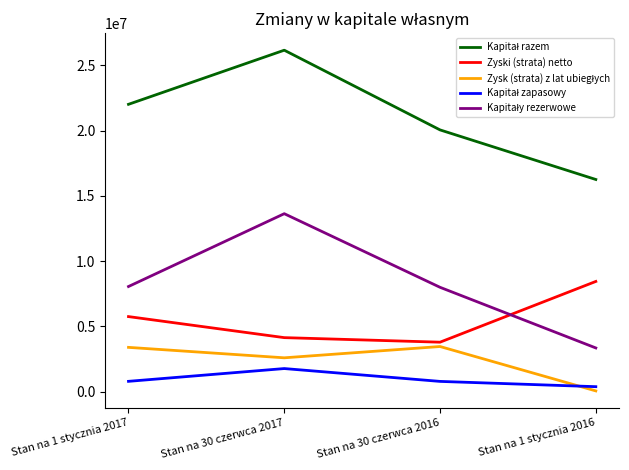

What is the maximum value shown in the chart?

26160000